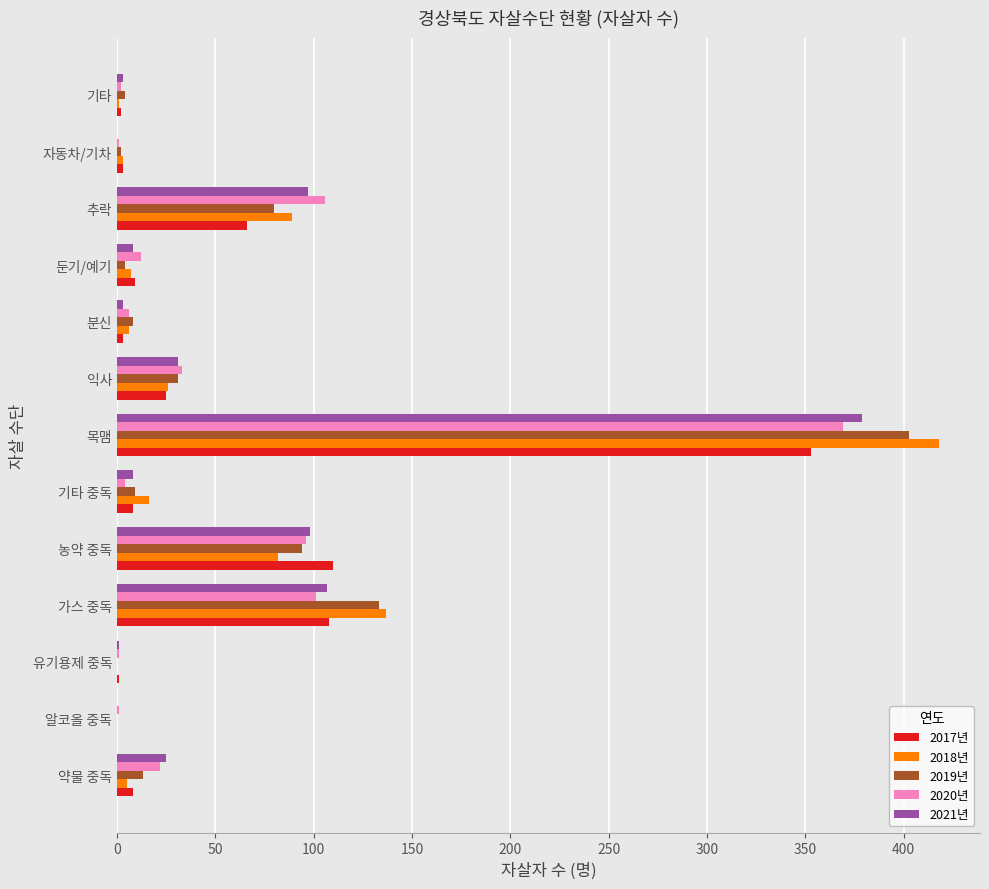

What is the sum of all 2019년 values?

781